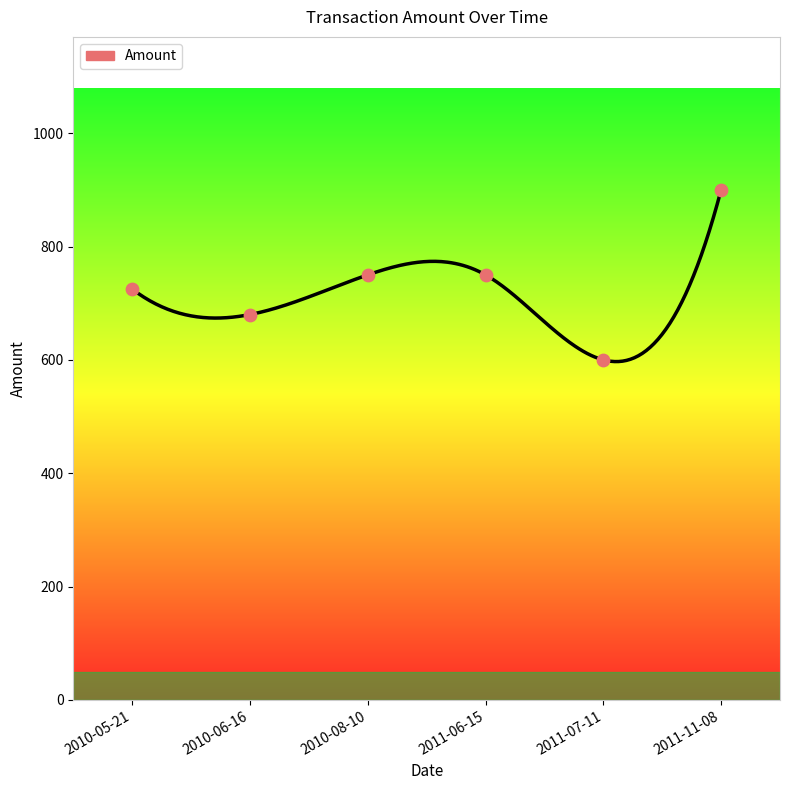

Between 2011-07-11 and 2010-08-10, which is larger?

2010-08-10